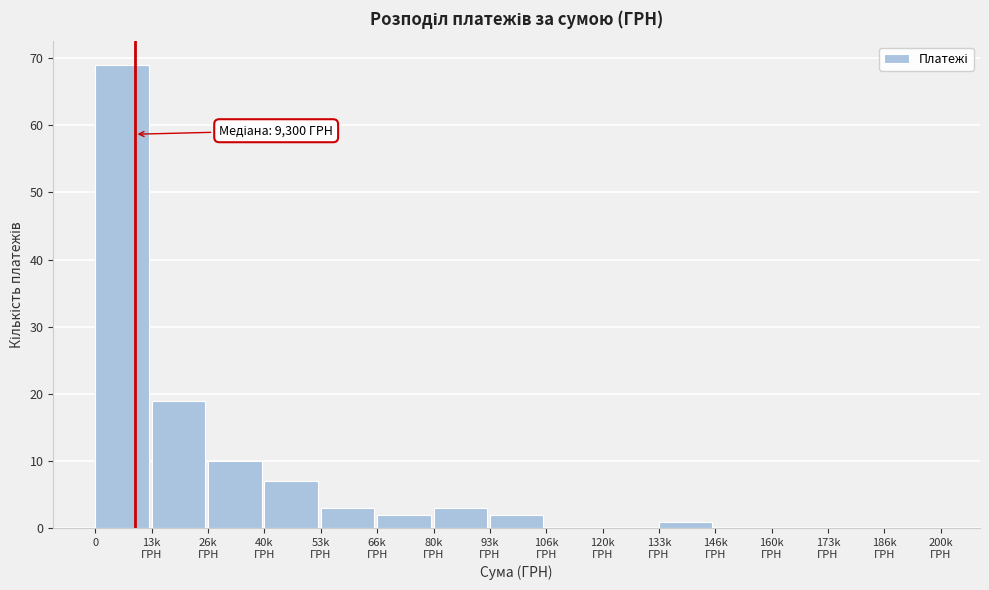

What is the greatest value displayed?

69